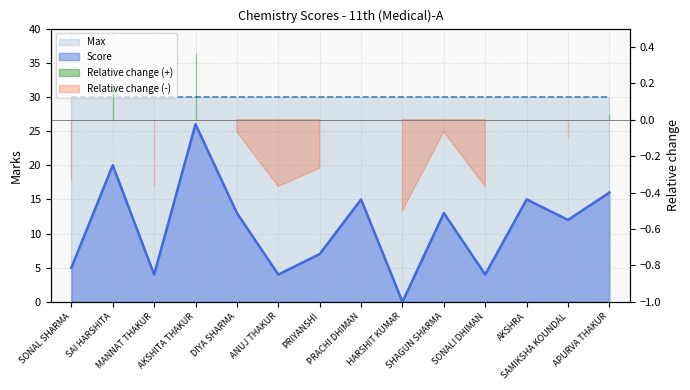

What is the sum of all values?

154